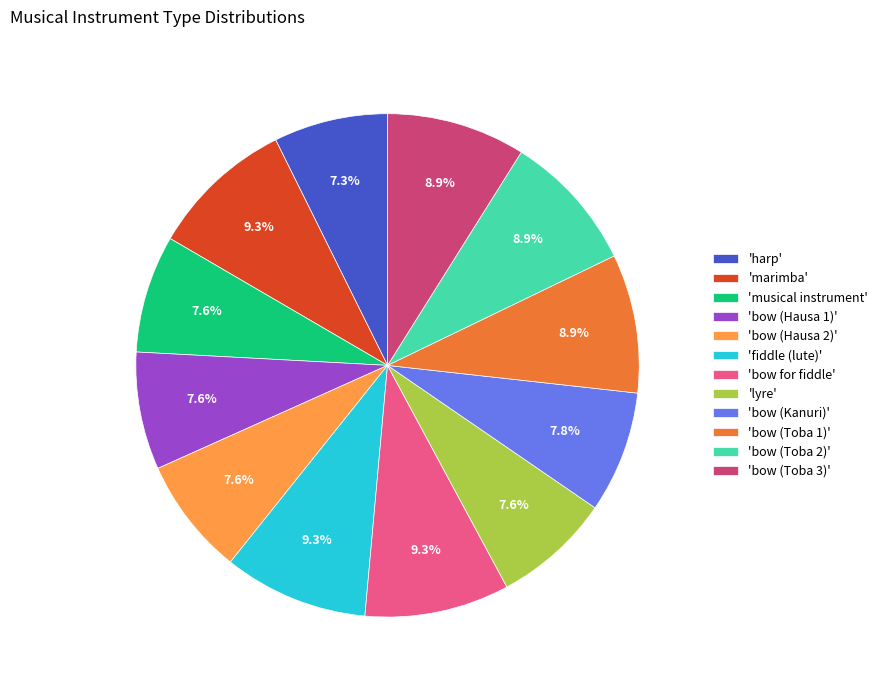

Combined, what portion of the pie is 'bow for fiddle' and 'bow (Toba 3)'?

18.2%